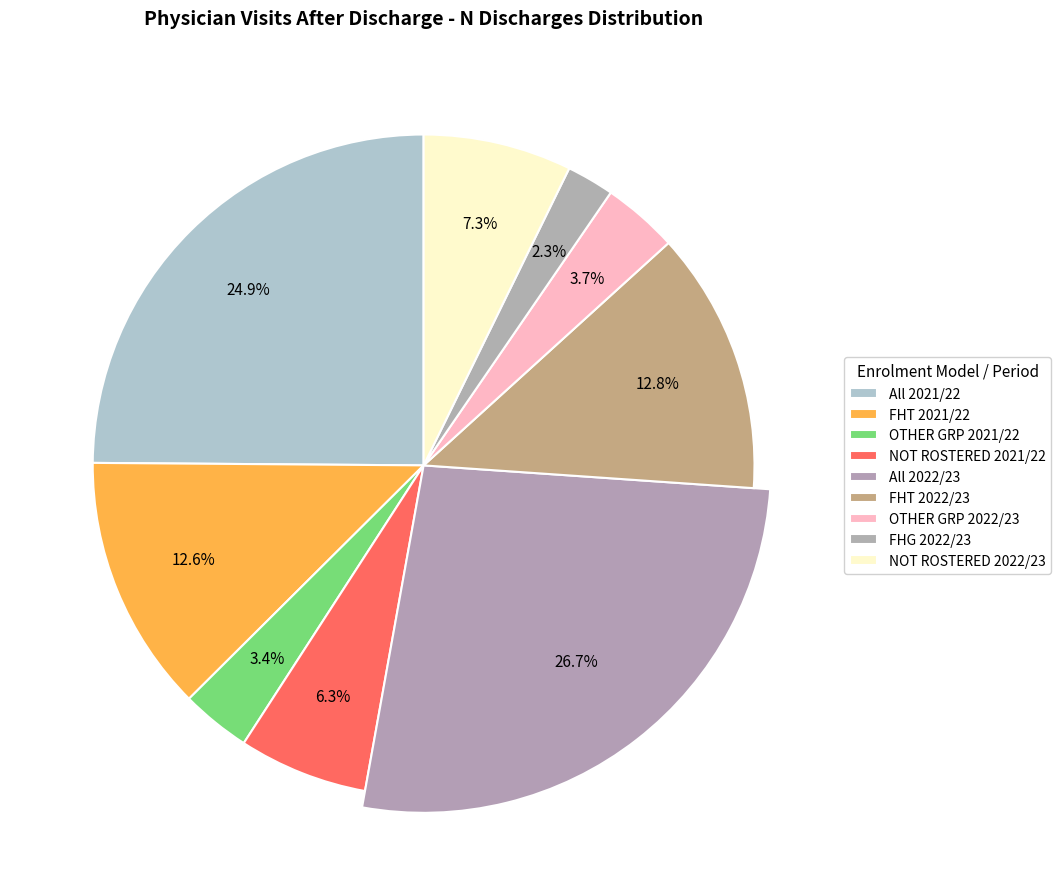

Does NOT ROSTERED 2021/22 account for over 50% of the chart?

No